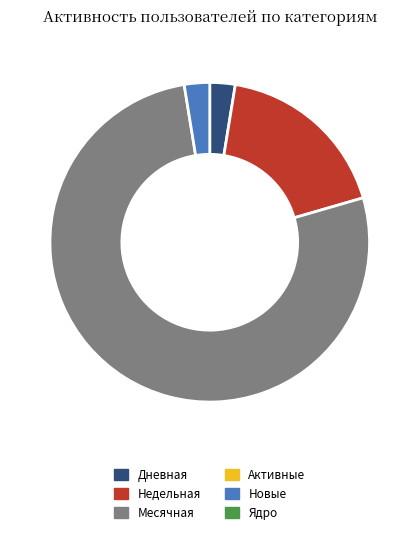

Is there a majority slice in this chart?

Yes